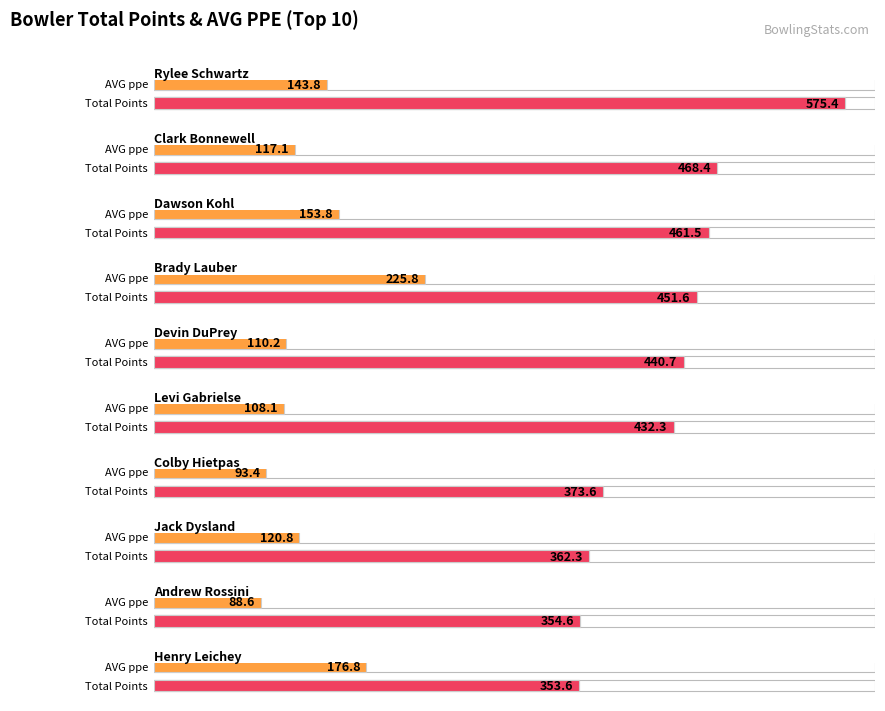

Which series has the largest range (max minus min)?

Total Points